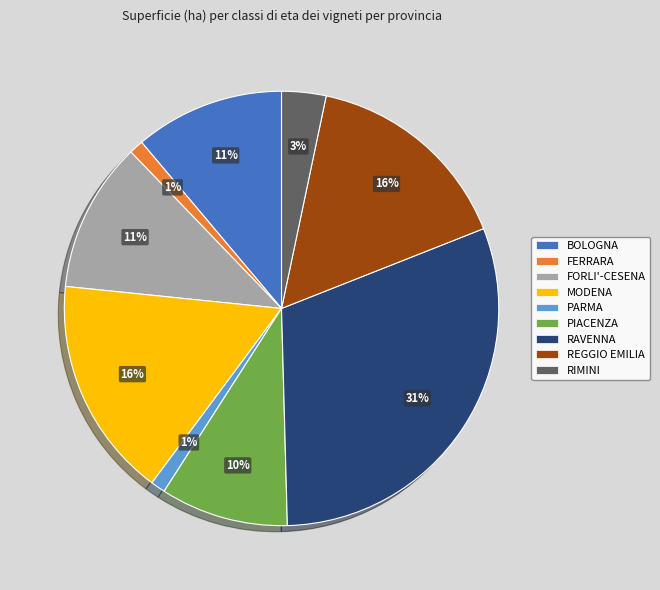

Does any single category account for the majority?

No